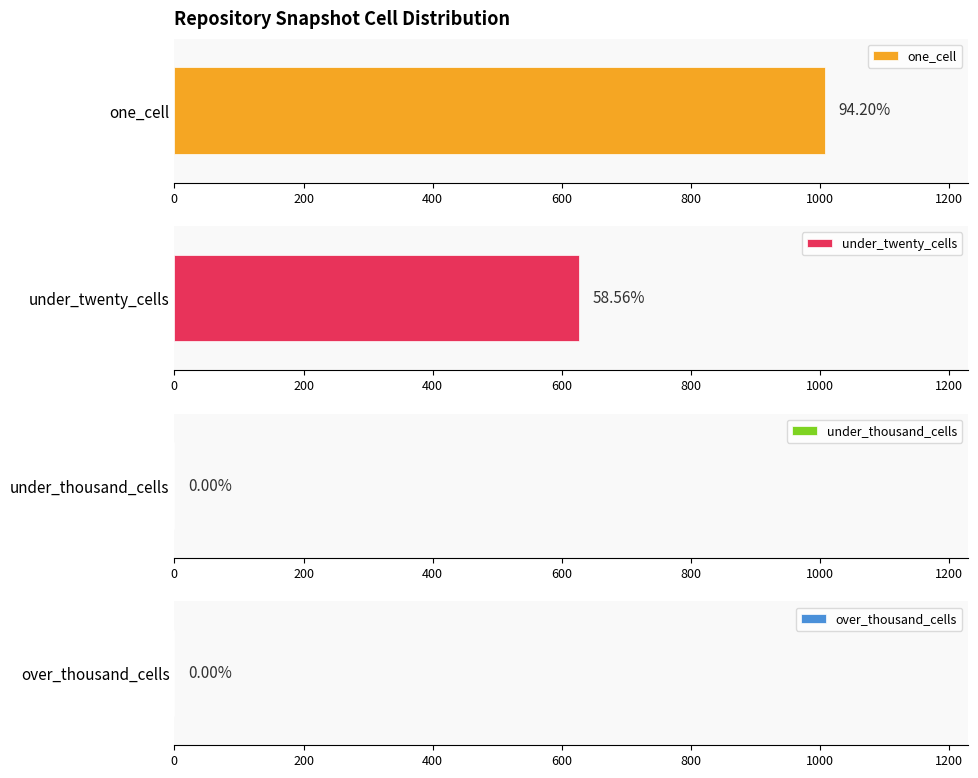

Which series has the largest total across all categories?

one_cell